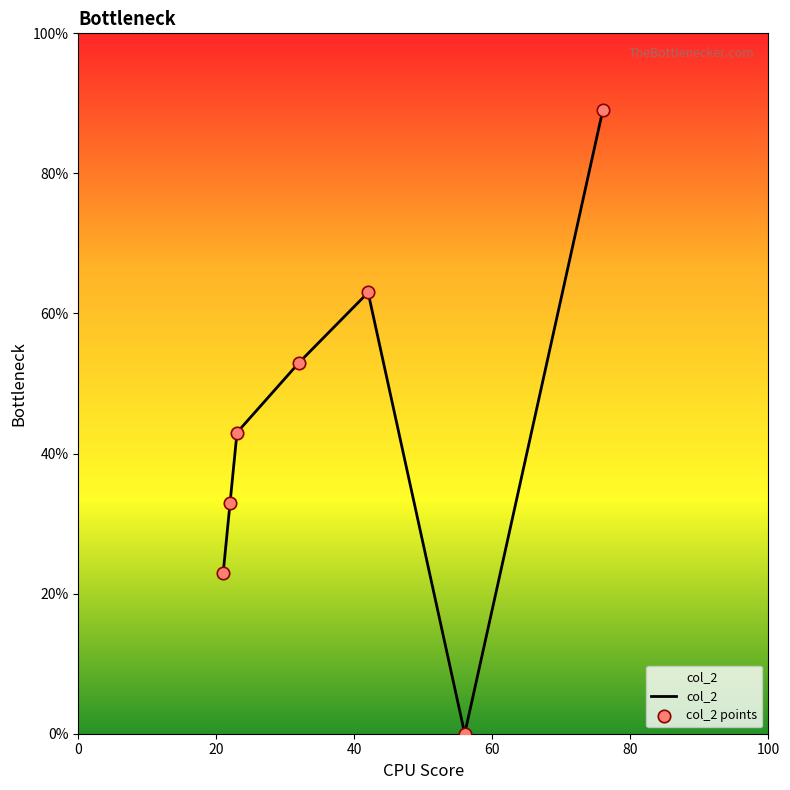

Between 22 and 23, which is larger?

23